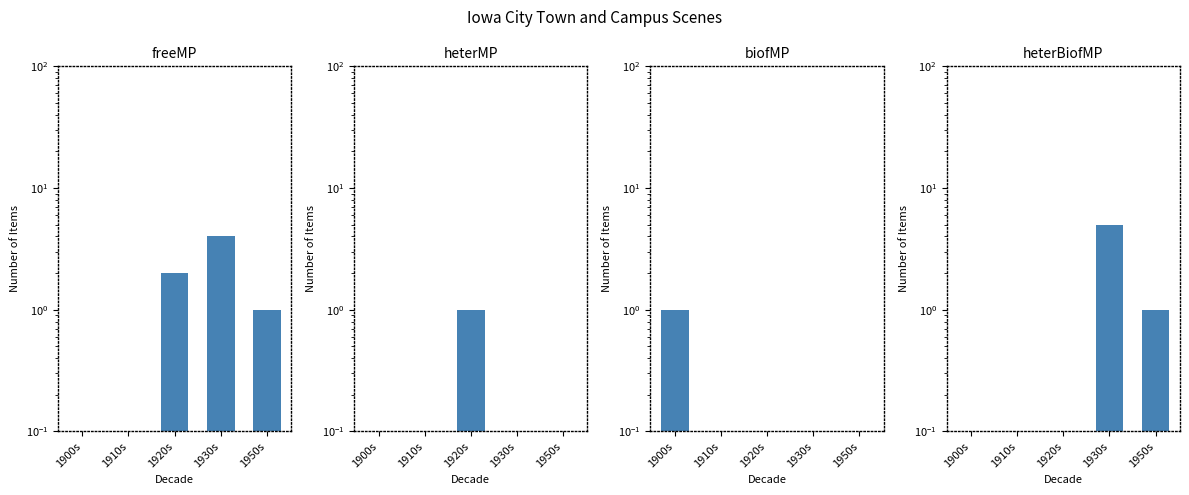

Which series changed the most between 1910s and 1920s?

freeMP